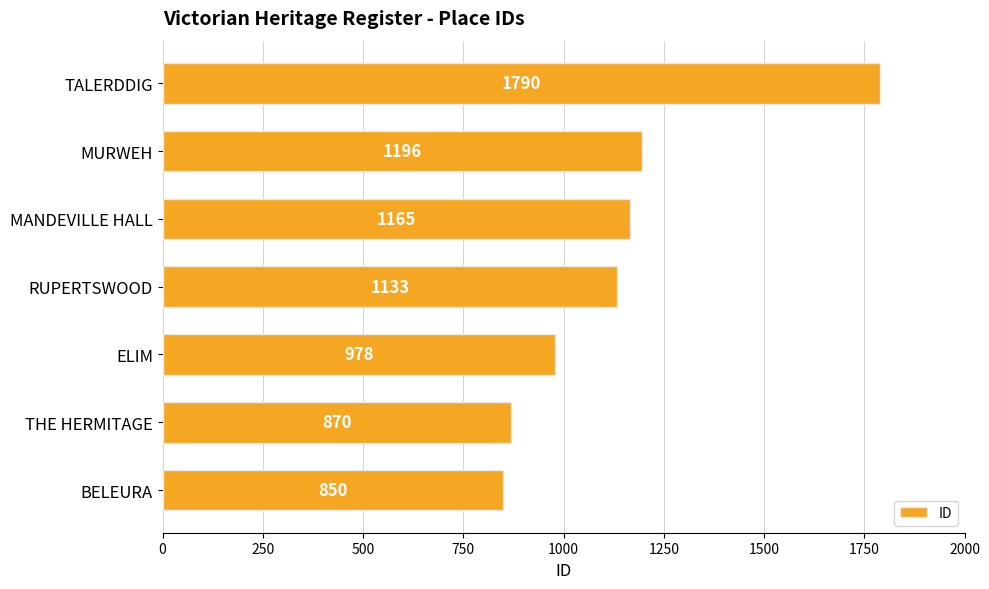

What is the sum of all values?

7982